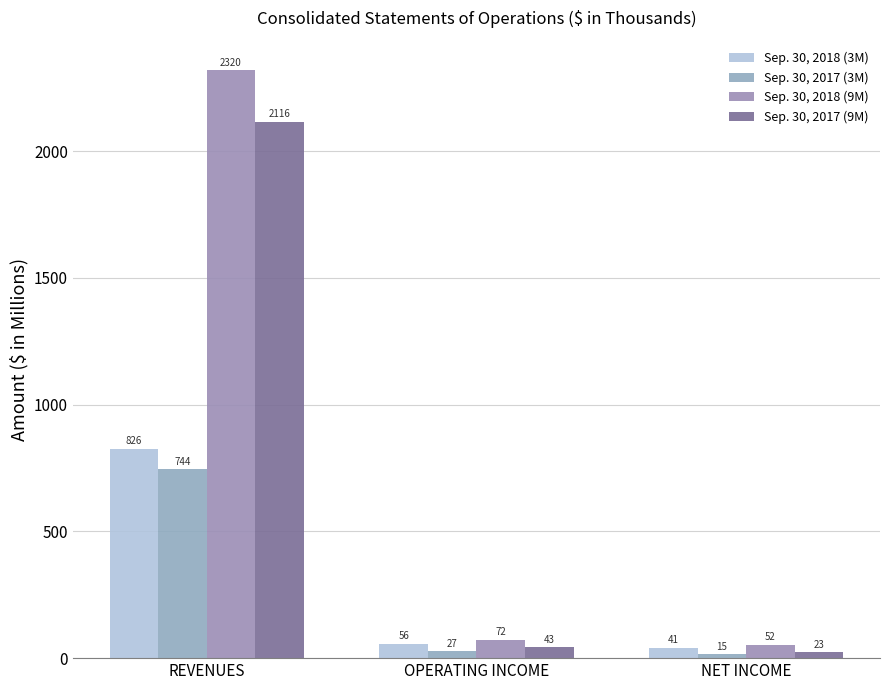

How many bars are there in each group?

4